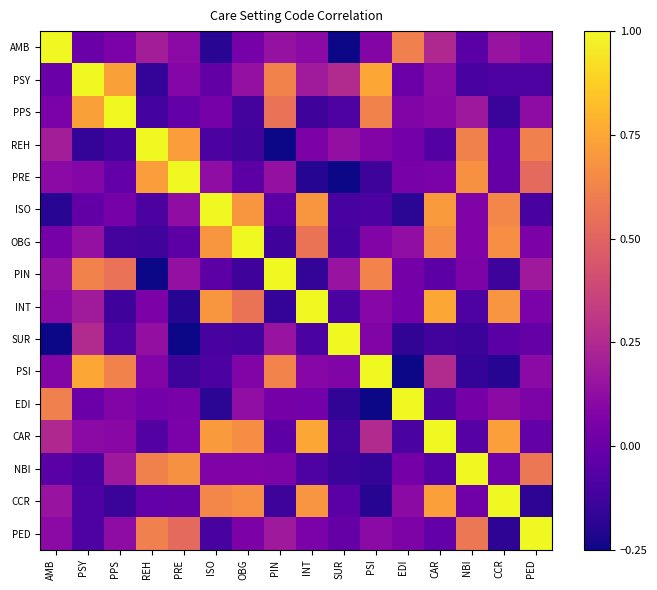

Reading right to left, list all the values displayed in this chart.

AMB: PED=0.1	CCR=0.2	NBI=-0.1	CAR=0.2	EDI=0.6	PSI=0.1	SUR=-0.3	INT=0.1	PIN=0.1	OBG=0.0	ISO=-0.2	PRE=0.1	REH=0.2	PPS=0.1	PSY=0.0	AMB=1.0
PSY: PED=-0.1	CCR=-0.1	NBI=-0.1	CAR=0.1	EDI=0.0	PSI=0.8	SUR=0.3	INT=0.2	PIN=0.6	OBG=0.1	ISO=-0.0	PRE=0.1	REH=-0.2	PPS=0.7	PSY=1.0	AMB=0.0
PPS: PED=0.1	CCR=-0.1	NBI=0.2	CAR=0.1	EDI=0.1	PSI=0.6	SUR=-0.1	INT=-0.1	PIN=0.6	OBG=-0.1	ISO=0.0	PRE=-0.0	REH=-0.1	PPS=1.0	PSY=0.7	AMB=0.1
REH: PED=0.6	CCR=-0.0	NBI=0.6	CAR=-0.1	EDI=0.0	PSI=0.1	SUR=0.1	INT=0.1	PIN=-0.3	OBG=-0.1	ISO=-0.1	PRE=0.7	REH=1.0	PPS=-0.1	PSY=-0.2	AMB=0.2
PRE: PED=0.5	CCR=-0.0	NBI=0.7	CAR=0.1	EDI=0.1	PSI=-0.1	SUR=-0.3	INT=-0.2	PIN=0.1	OBG=-0.0	ISO=0.1	PRE=1.0	REH=0.7	PPS=-0.0	PSY=0.1	AMB=0.1
ISO: PED=-0.1	CCR=0.6	NBI=0.1	CAR=0.7	EDI=-0.2	PSI=-0.1	SUR=-0.1	INT=0.7	PIN=-0.0	OBG=0.7	ISO=1.0	PRE=0.1	REH=-0.1	PPS=0.0	PSY=-0.0	AMB=-0.2
OBG: PED=0.1	CCR=0.7	NBI=0.1	CAR=0.7	EDI=0.1	PSI=0.1	SUR=-0.1	INT=0.6	PIN=-0.1	OBG=1.0	ISO=0.7	PRE=-0.0	REH=-0.1	PPS=-0.1	PSY=0.1	AMB=0.0
PIN: PED=0.2	CCR=-0.1	NBI=0.1	CAR=-0.0	EDI=0.0	PSI=0.6	SUR=0.2	INT=-0.2	PIN=1.0	OBG=-0.1	ISO=-0.0	PRE=0.1	REH=-0.3	PPS=0.6	PSY=0.6	AMB=0.1
INT: PED=0.1	CCR=0.7	NBI=-0.1	CAR=0.8	EDI=0.0	PSI=0.1	SUR=-0.1	INT=1.0	PIN=-0.2	OBG=0.6	ISO=0.7	PRE=-0.2	REH=0.1	PPS=-0.1	PSY=0.2	AMB=0.1
SUR: PED=-0.0	CCR=-0.0	NBI=-0.1	CAR=-0.1	EDI=-0.2	PSI=0.1	SUR=1.0	INT=-0.1	PIN=0.2	OBG=-0.1	ISO=-0.1	PRE=-0.3	REH=0.1	PPS=-0.1	PSY=0.3	AMB=-0.3
PSI: PED=0.1	CCR=-0.2	NBI=-0.2	CAR=0.3	EDI=-0.3	PSI=1.0	SUR=0.1	INT=0.1	PIN=0.6	OBG=0.1	ISO=-0.1	PRE=-0.1	REH=0.1	PPS=0.6	PSY=0.8	AMB=0.1
EDI: PED=0.1	CCR=0.1	NBI=0.0	CAR=-0.1	EDI=1.0	PSI=-0.3	SUR=-0.2	INT=0.0	PIN=0.0	OBG=0.1	ISO=-0.2	PRE=0.1	REH=0.0	PPS=0.1	PSY=0.0	AMB=0.6
CAR: PED=-0.0	CCR=0.7	NBI=-0.1	CAR=1.0	EDI=-0.1	PSI=0.3	SUR=-0.1	INT=0.8	PIN=-0.0	OBG=0.7	ISO=0.7	PRE=0.1	REH=-0.1	PPS=0.1	PSY=0.1	AMB=0.2
NBI: PED=0.6	CCR=0.0	NBI=1.0	CAR=-0.1	EDI=0.0	PSI=-0.2	SUR=-0.1	INT=-0.1	PIN=0.1	OBG=0.1	ISO=0.1	PRE=0.7	REH=0.6	PPS=0.2	PSY=-0.1	AMB=-0.1
CCR: PED=-0.2	CCR=1.0	NBI=0.0	CAR=0.7	EDI=0.1	PSI=-0.2	SUR=-0.0	INT=0.7	PIN=-0.1	OBG=0.7	ISO=0.6	PRE=-0.0	REH=-0.0	PPS=-0.1	PSY=-0.1	AMB=0.2
PED: PED=1.0	CCR=-0.2	NBI=0.6	CAR=-0.0	EDI=0.1	PSI=0.1	SUR=-0.0	INT=0.1	PIN=0.2	OBG=0.1	ISO=-0.1	PRE=0.5	REH=0.6	PPS=0.1	PSY=-0.1	AMB=0.1